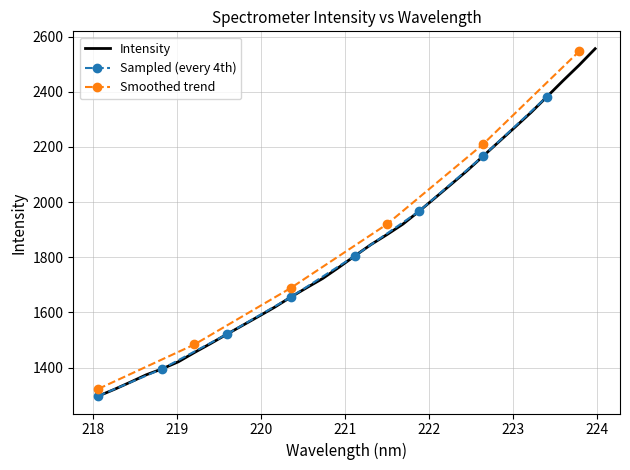

What is the maximum value for Intensity?

2555.8